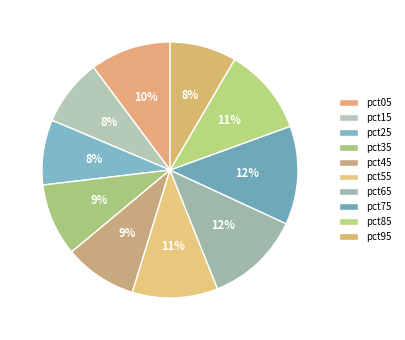

How many segments does this pie chart have?

10